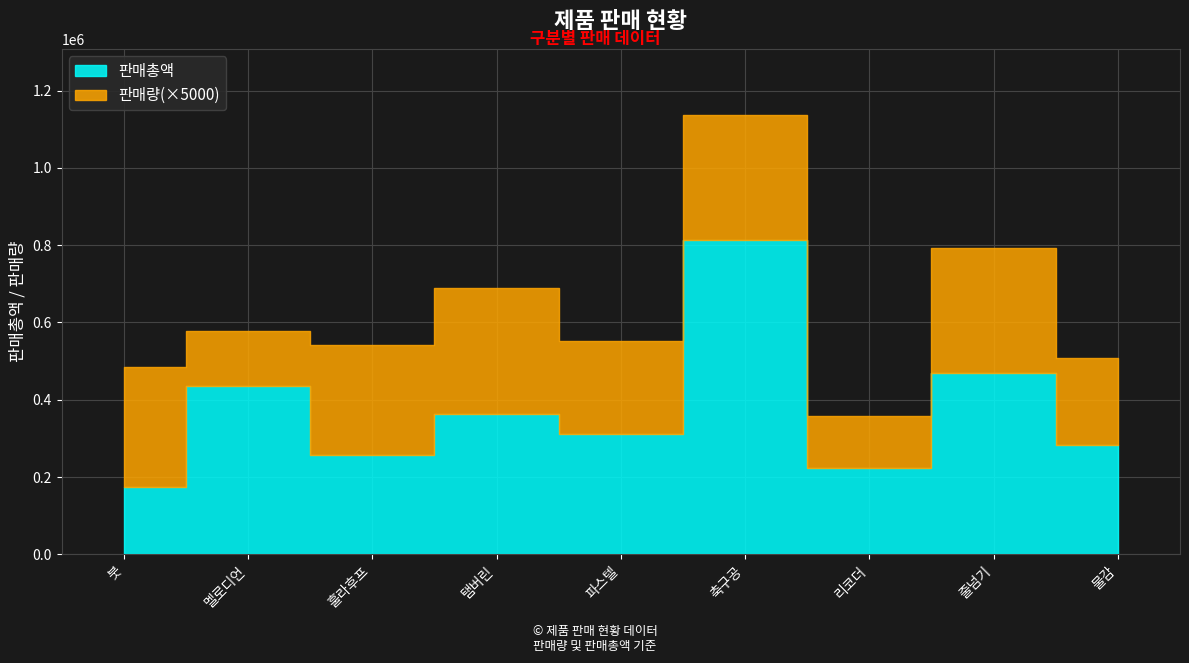

What is the sum of the 판매총액 values at 리코더 and 탬버린?

588100